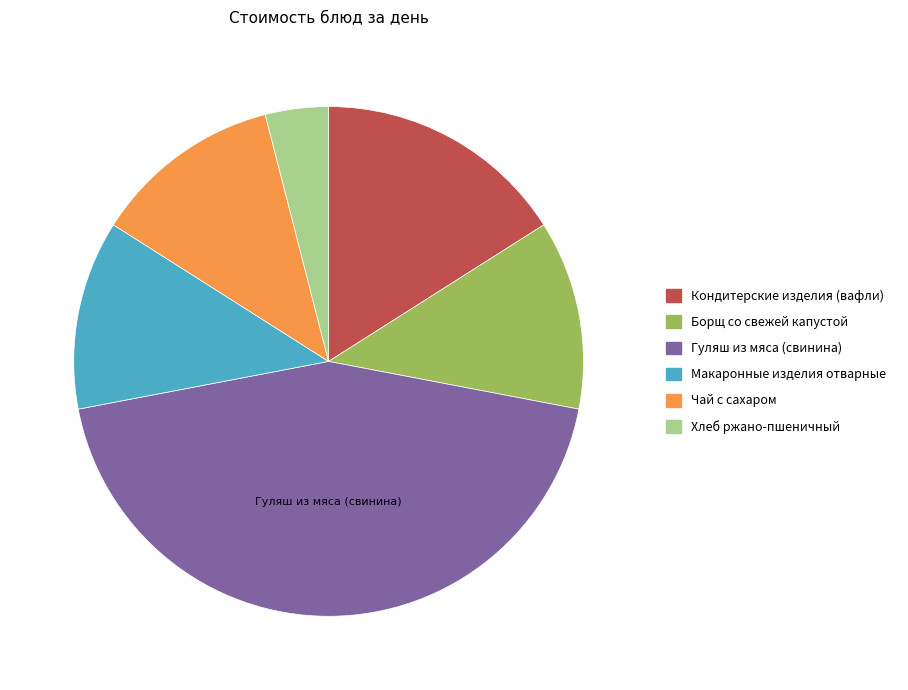

Does any single category account for the majority?

No